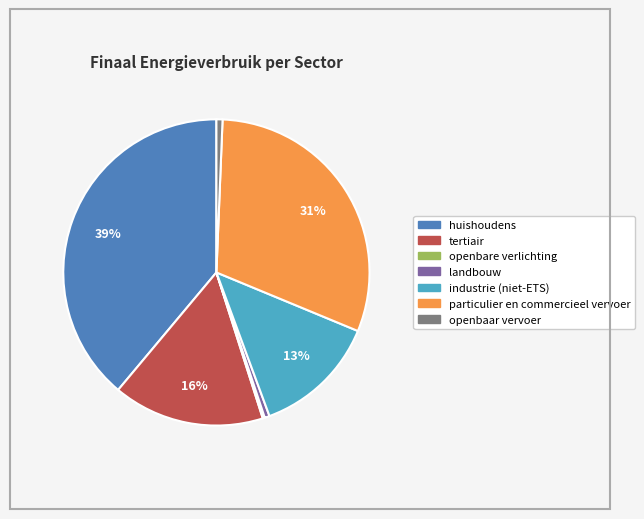

Does any single category account for the majority?

No